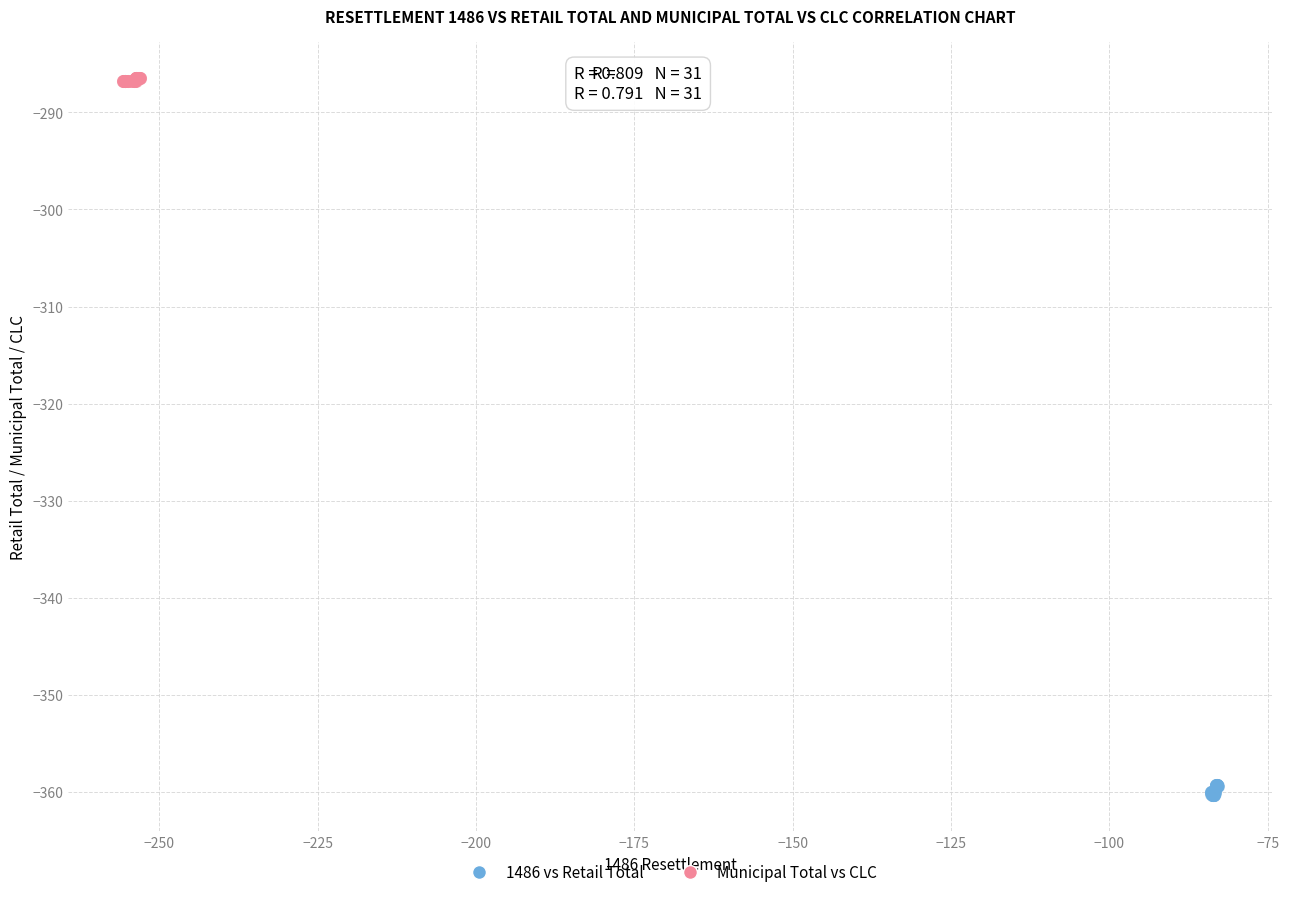

Which series reaches the maximum Y coordinate?

Municipal Total vs CLC